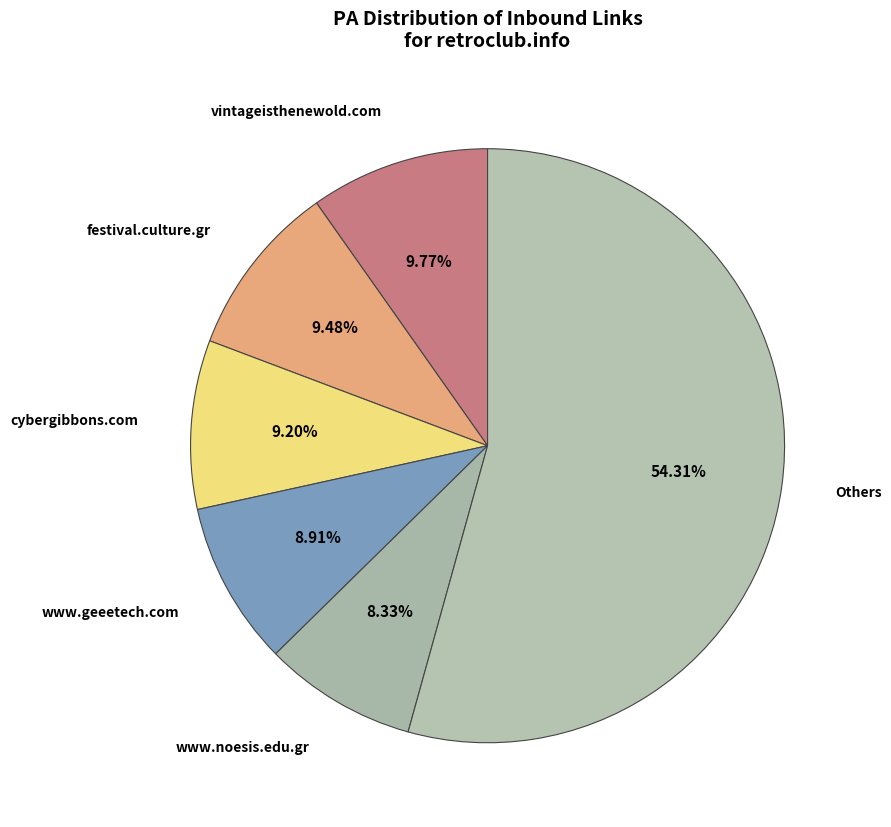

What is the ratio of the value at vintageisthenewold.com to the value at www.geeetech.com?

1.1